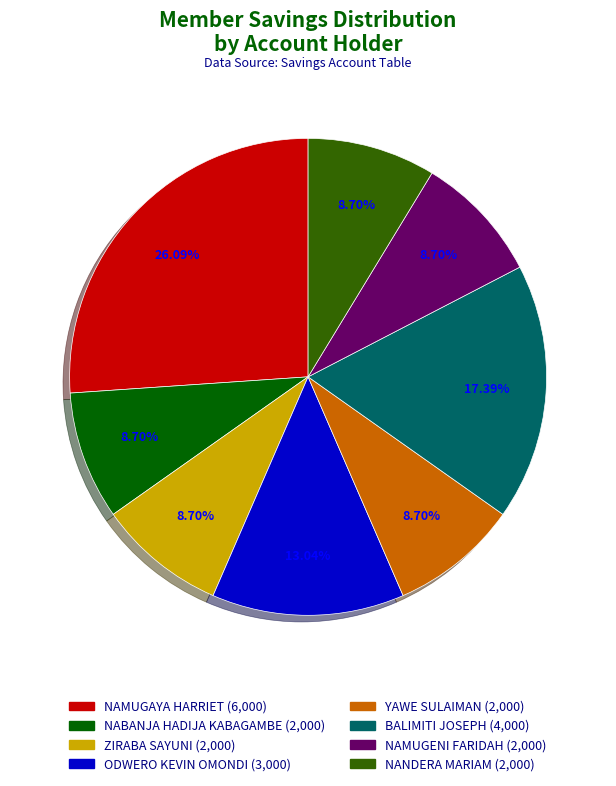

How many segments does this pie chart have?

8